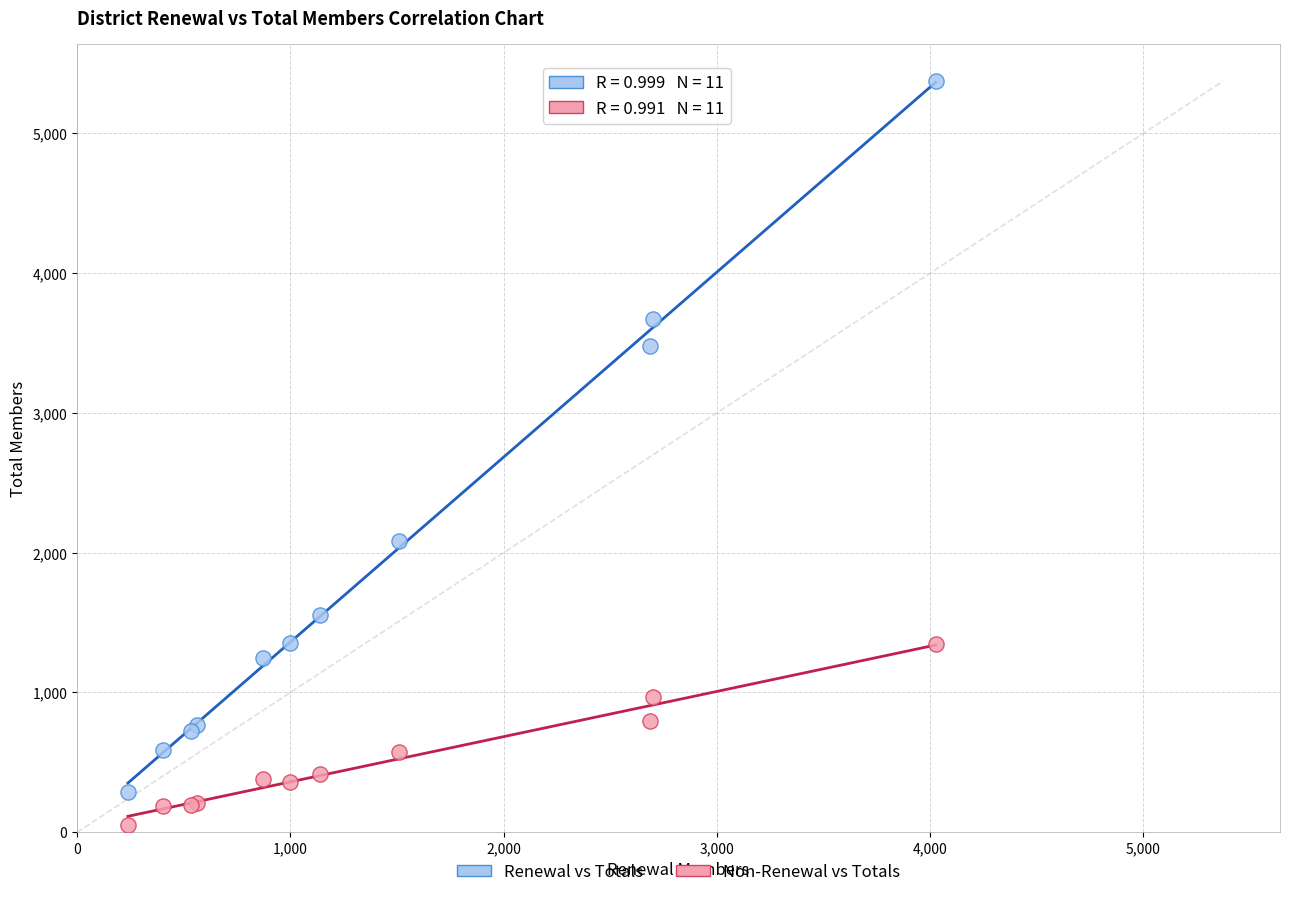

Across all series, what Y value is closest to 2712?

2083